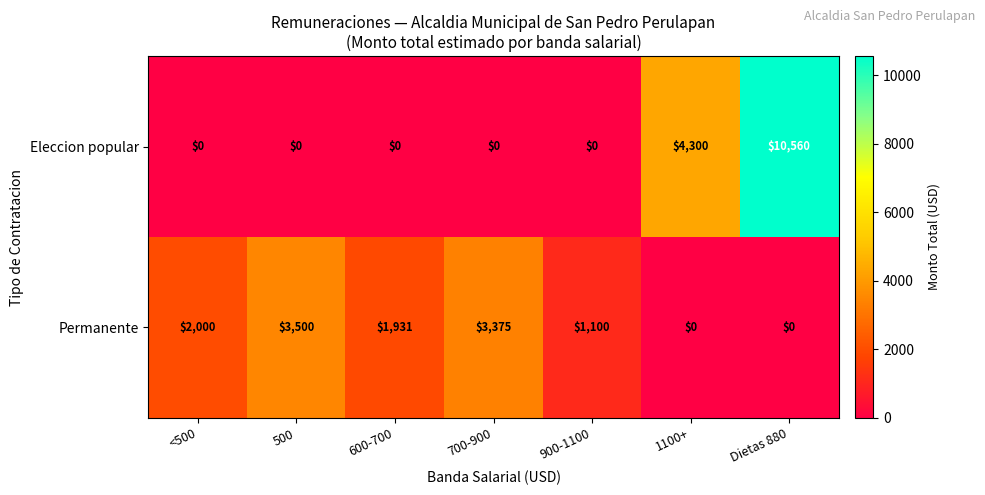

Count the number of categories in the chart.

7